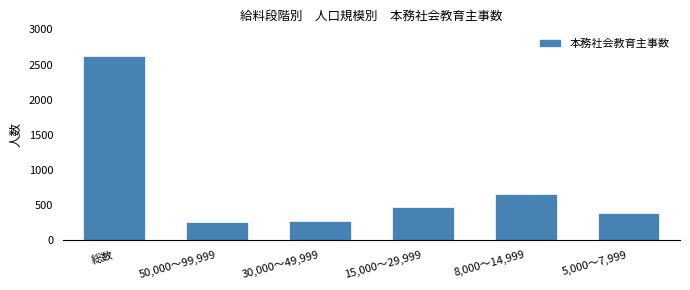

Reading right to left, extract all data points from this chart.

5,000～7,999=388	8,000～14,999=660	15,000～29,999=477	30,000～49,999=275	50,000～99,999=254	総数=2623